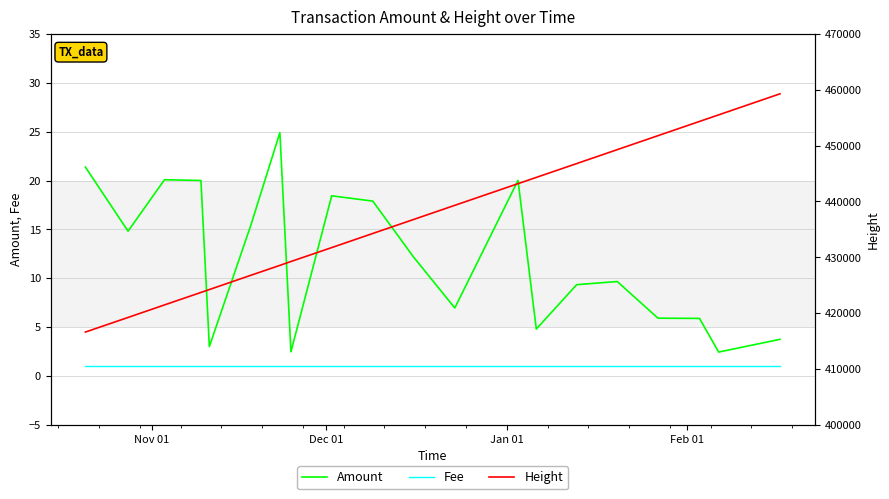

Which series has the largest total across all categories?

Height